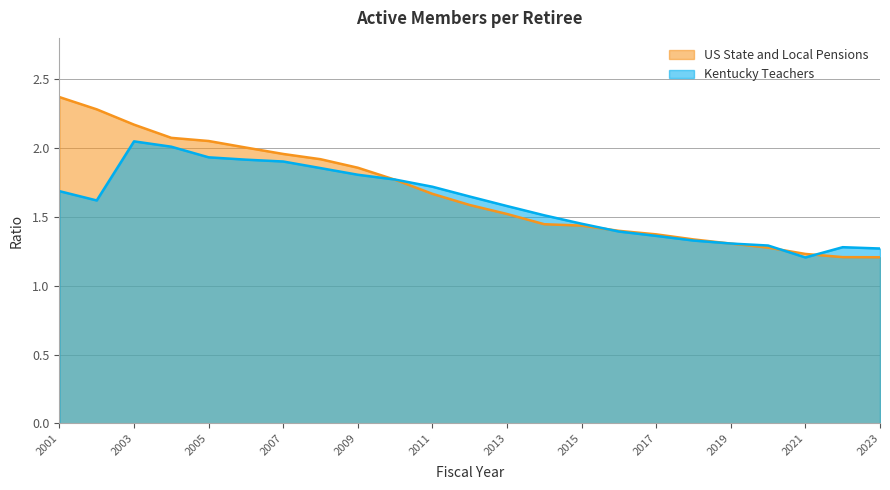

At which category does Kentucky Teachers reach its first local peak?

2003